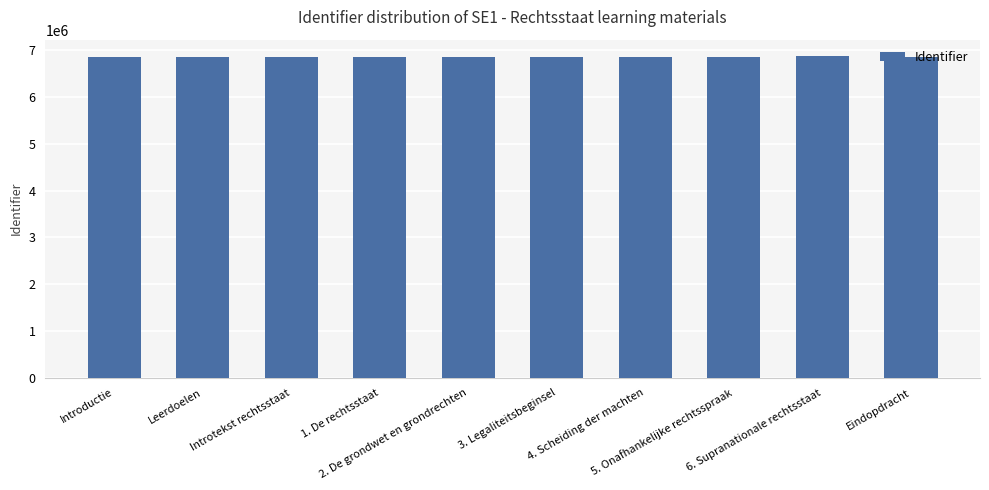

The value at 5. Onafhankelijke rechtsspraak is 3246280. True or false?

False